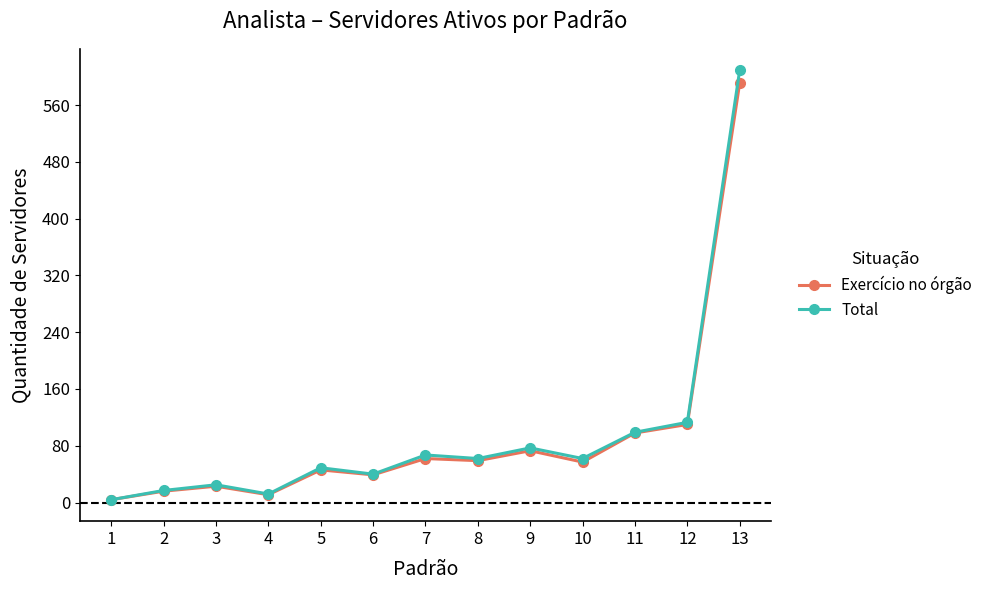

Which series has the largest total across all categories?

Total